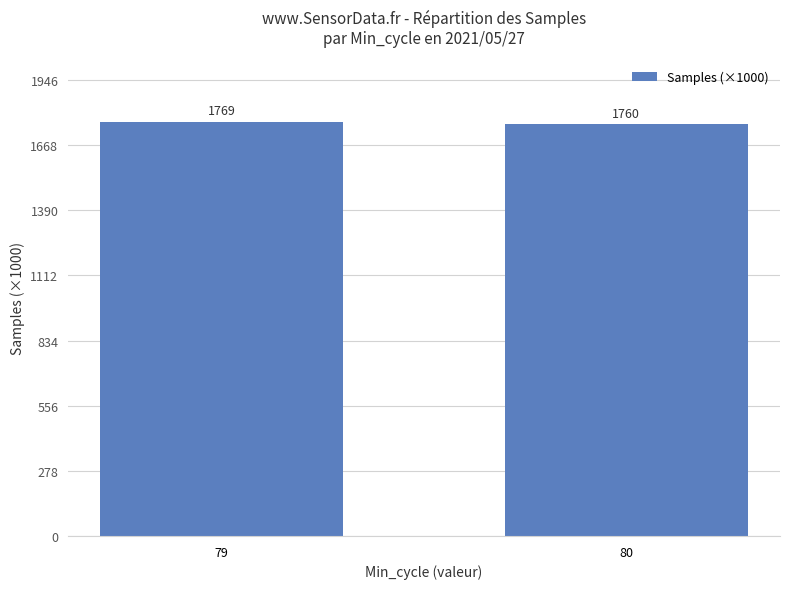

Which label corresponds to the largest value in the chart?

79